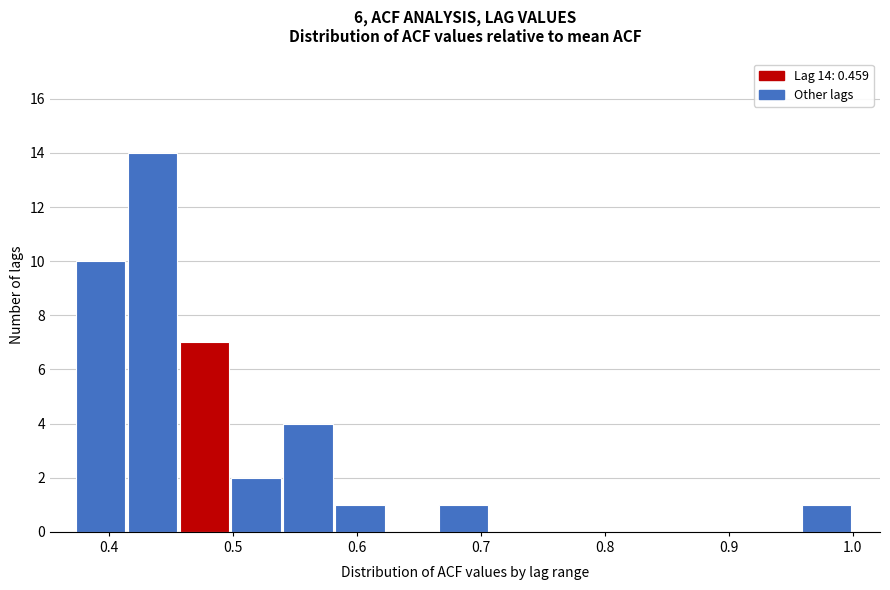

Which range on the x-axis has the tallest bar?

0.41 to 0.46